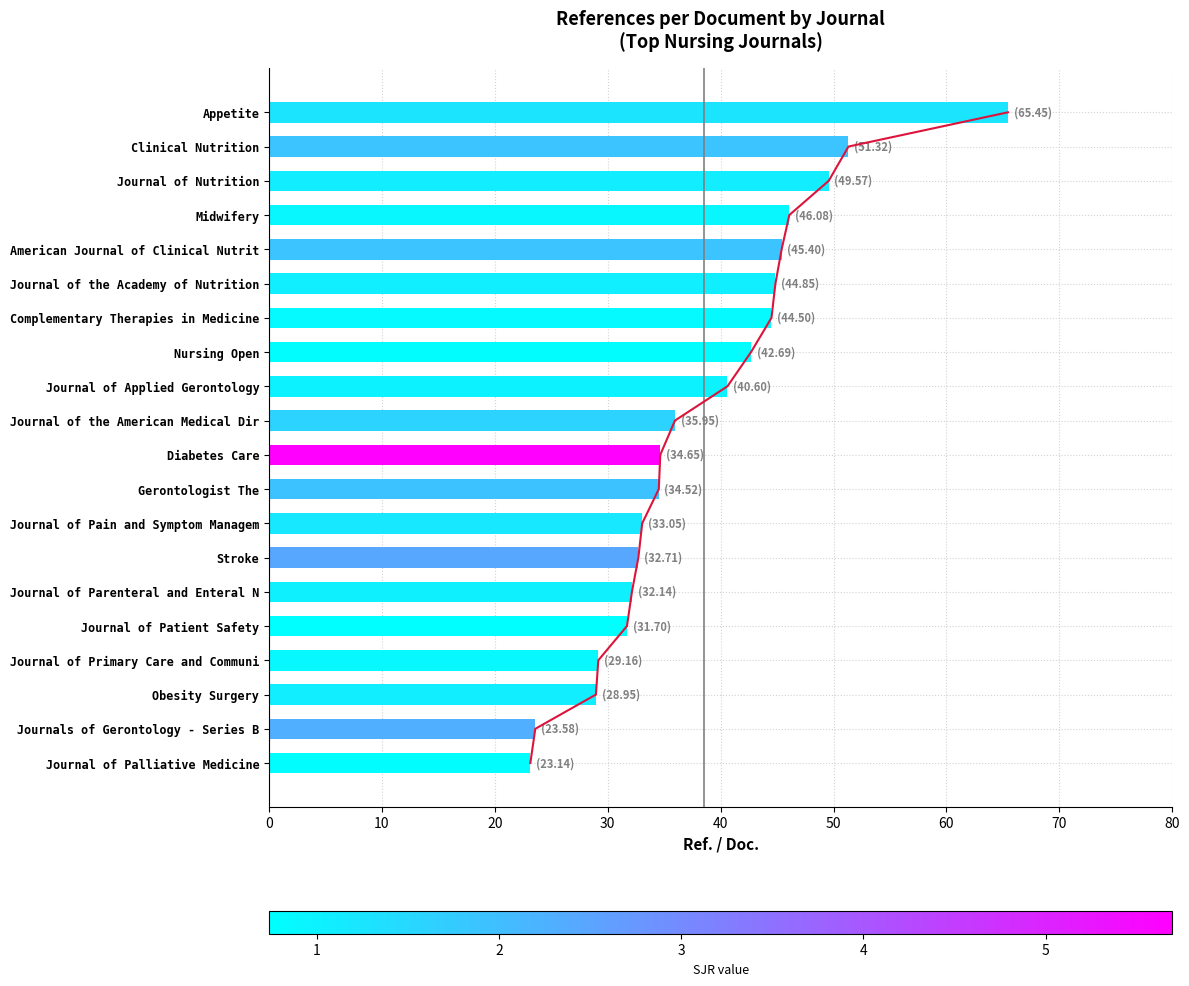

What is the value of the 15th bar from the left?

32.1